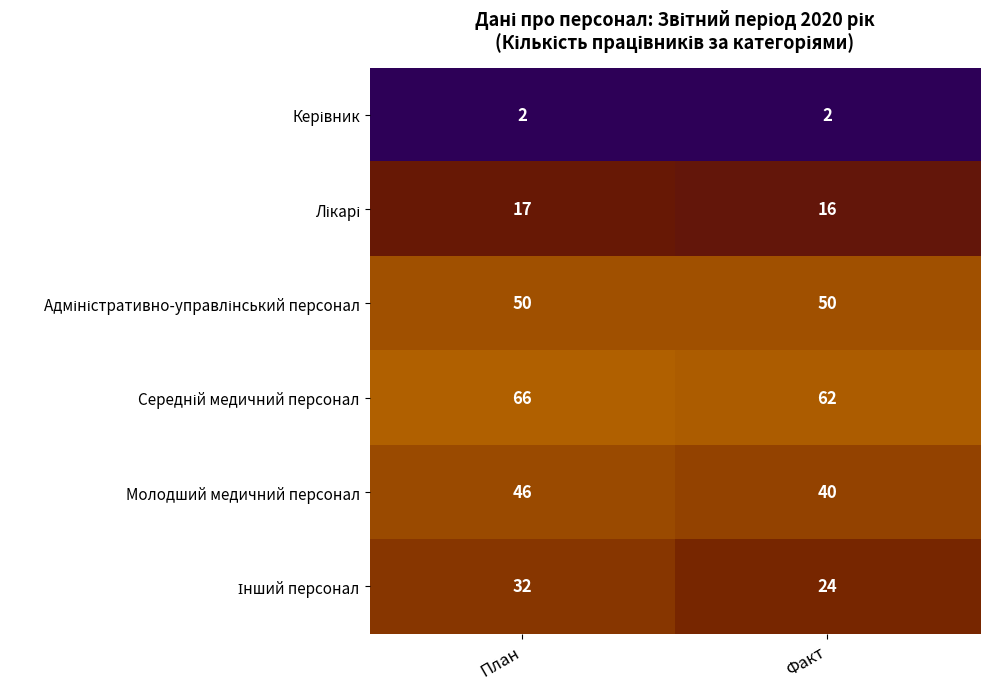

At which category is the sum across all series the highest?

План